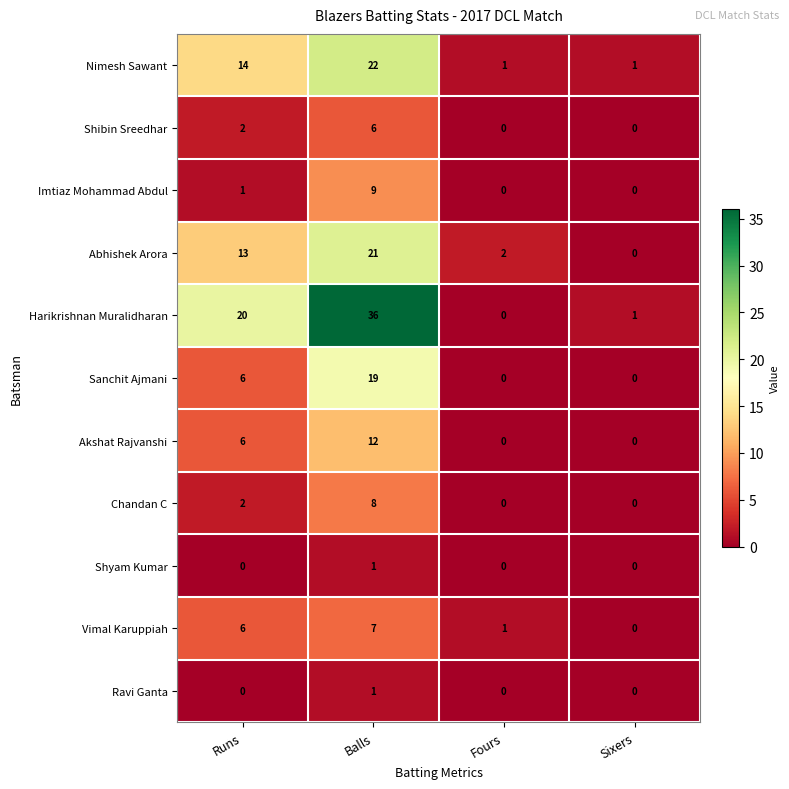

Which series has the largest range (max minus min)?

Harikrishnan Muralidharan